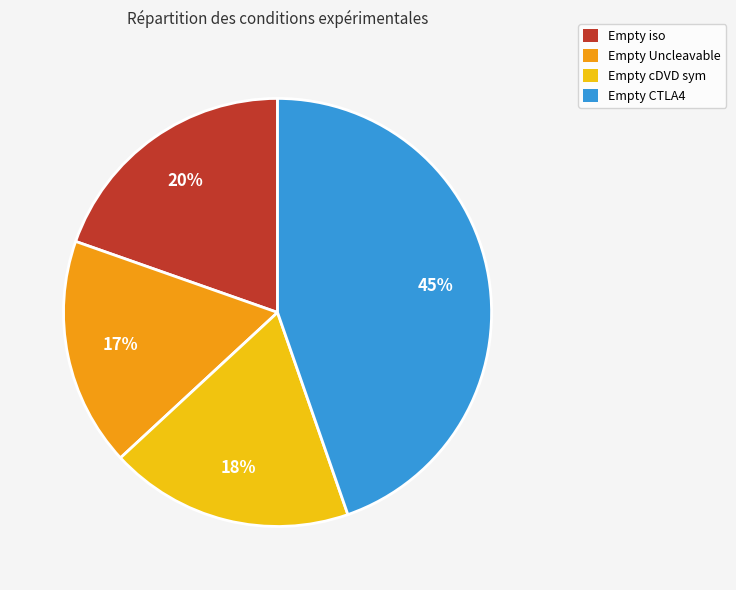

Rank the categories by value from highest to lowest.

Empty CTLA4, Empty iso, Empty cDVD sym, Empty Uncleavable